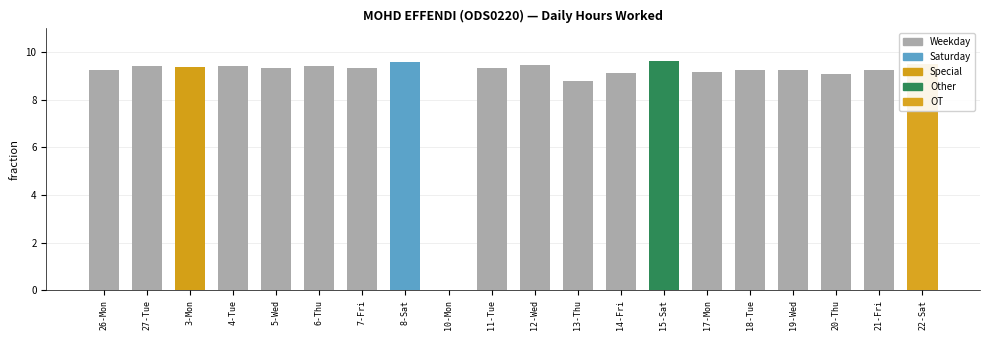

At which label is the value closest to 4?

10-Mon